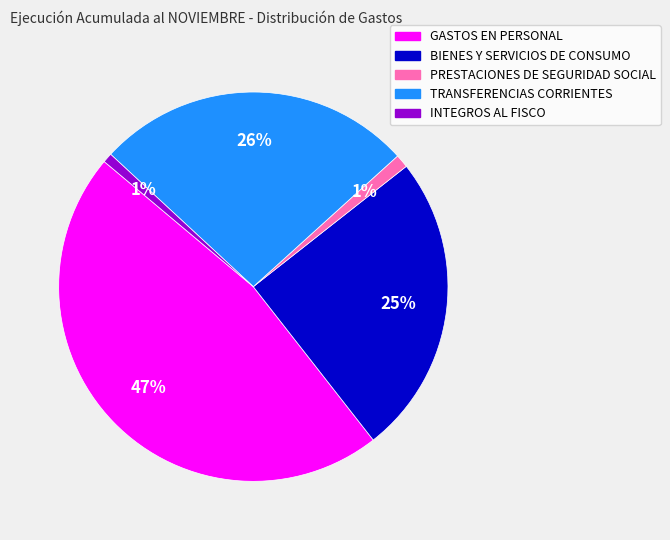

Which slice is the largest?

GASTOS EN PERSONAL